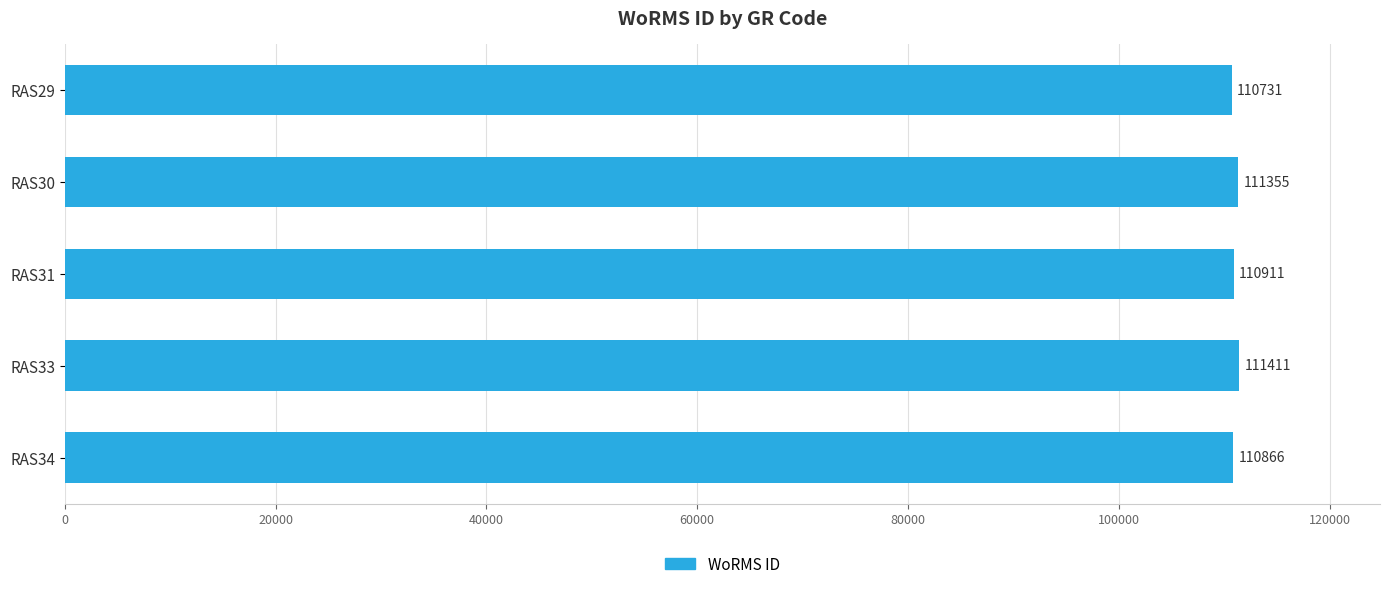

What is the value of the 4th bar from the top?

111411